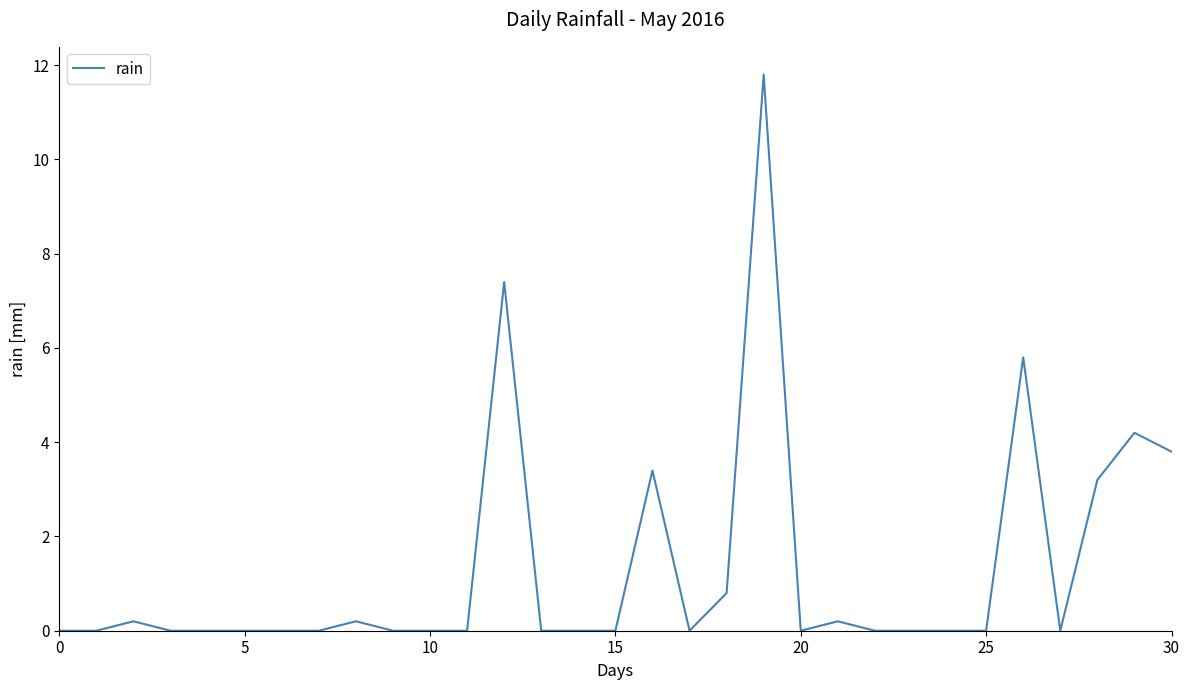

What is the difference between the maximum and minimum values?

11.8